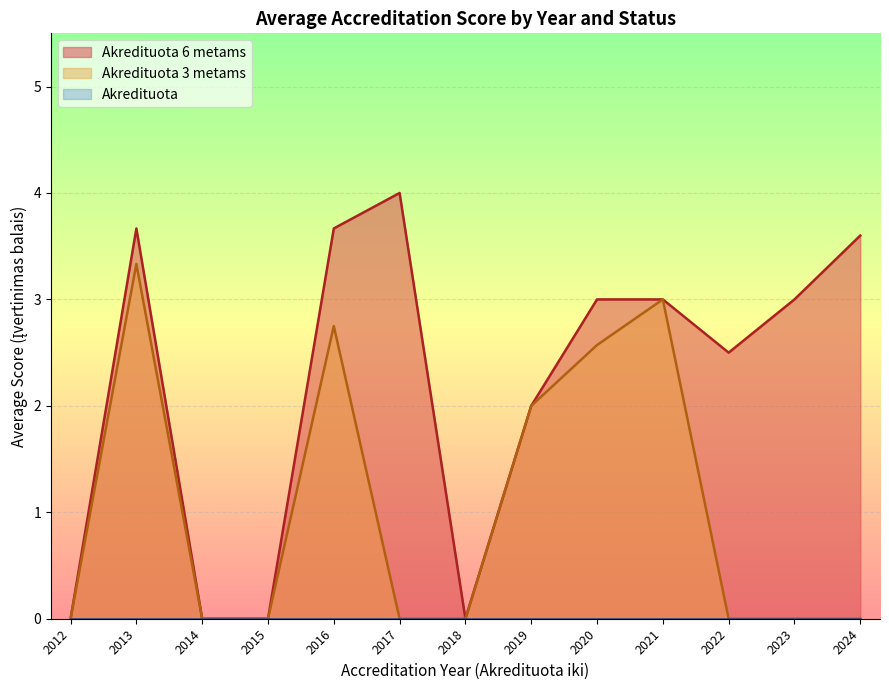

True or false: Akredituota 3 metams and Akredituota intersect in this chart.

False